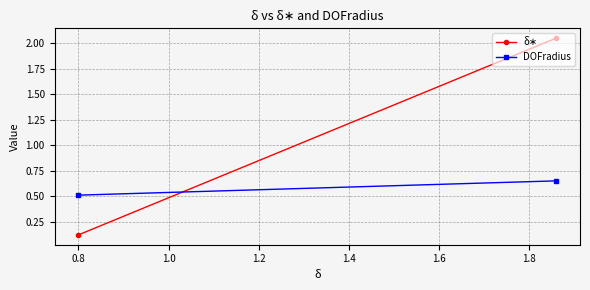

What is the minimum value for DOFradius?

0.5